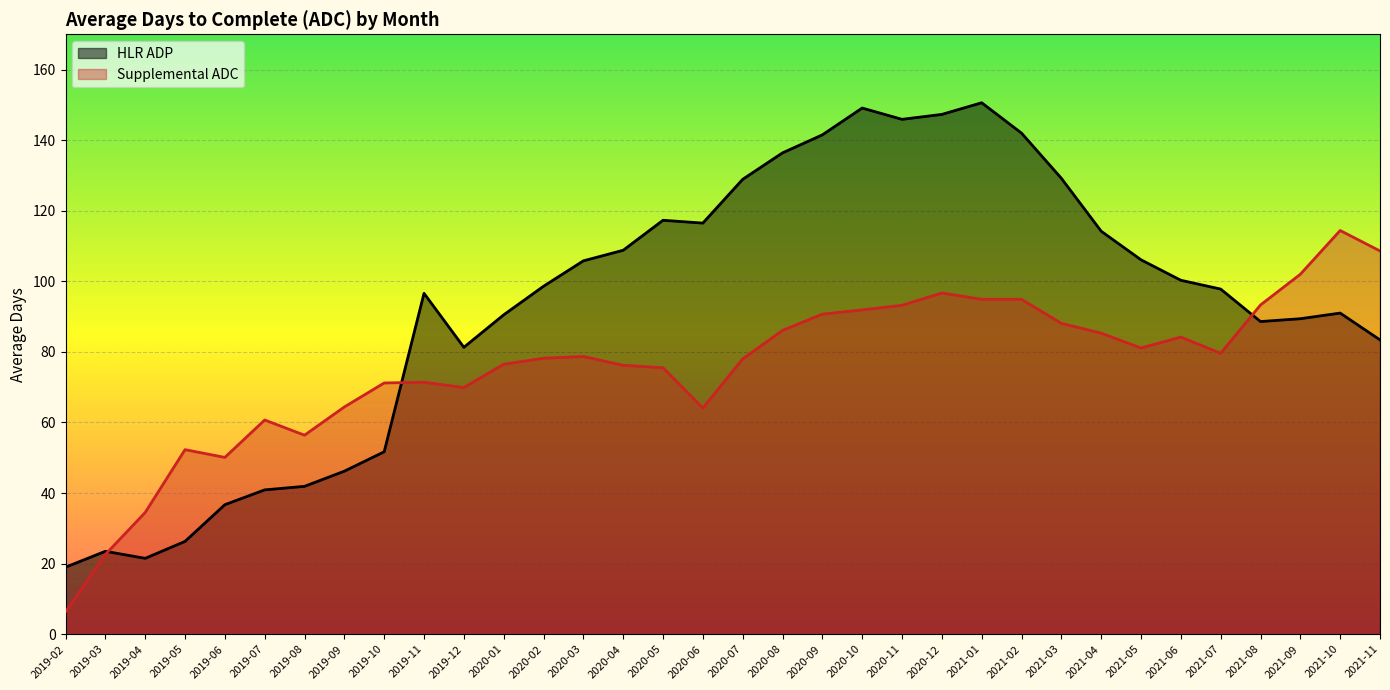

What are all the series names shown in the legend?

HLR ADP, Supplemental ADC